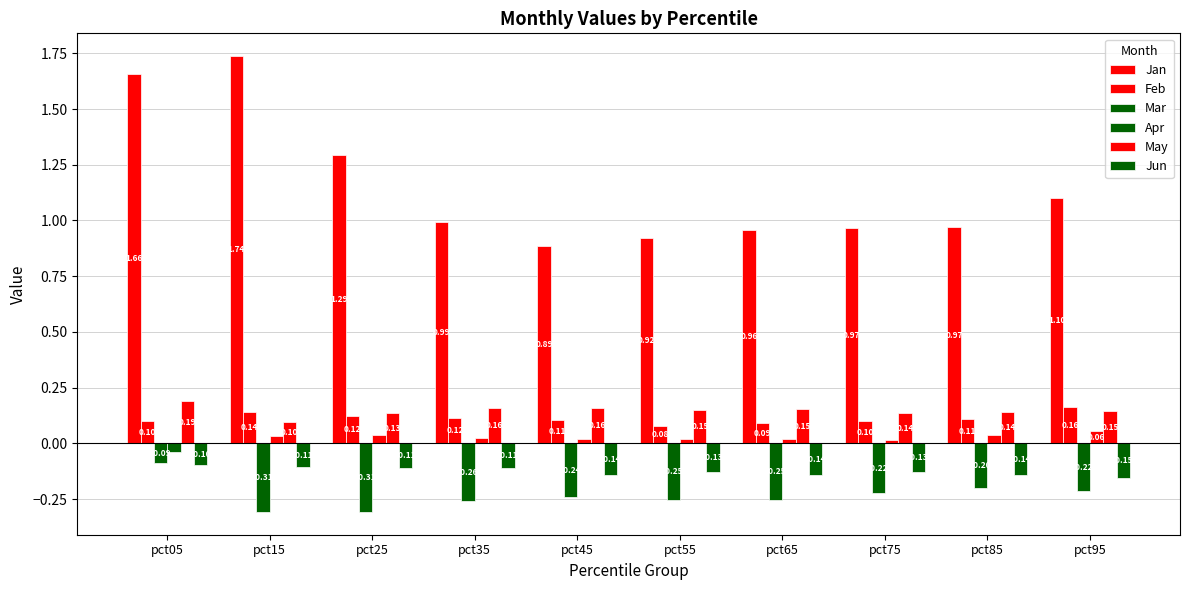

What is the difference between the second highest and minimum values in the Jan series?

0.8